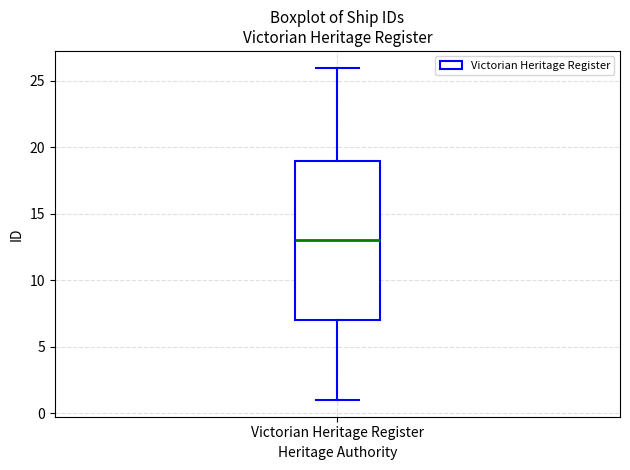

Where does the lower whisker of the box for Victorian Heritage Register end on the y-axis? The values are not printed on the chart, so give them approximately, as read against the axis.

1